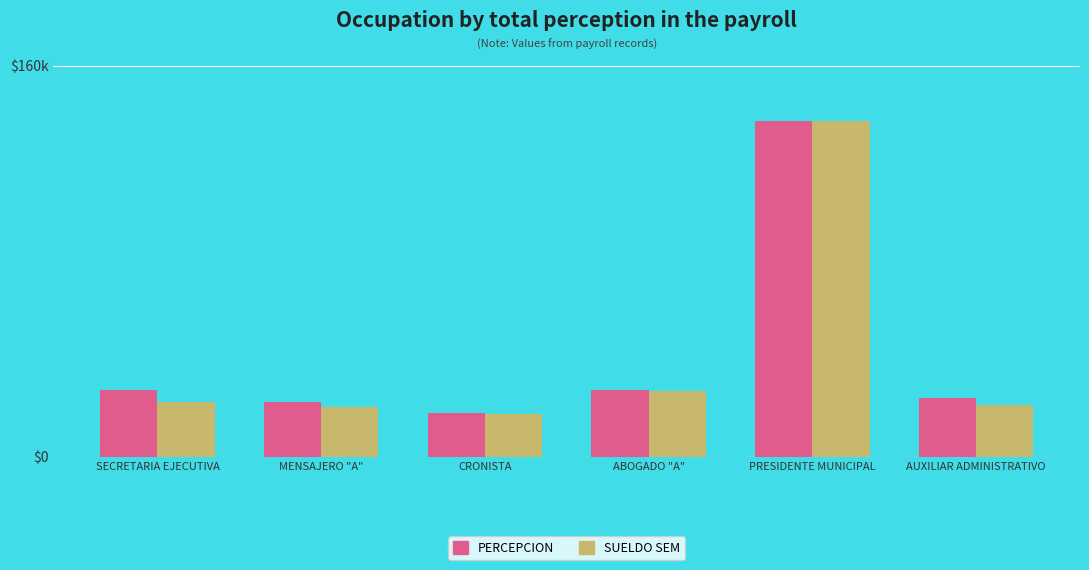

What is the difference between the PERCEPCION values at MENSAJERO "A" and CRONISTA?

4297.6